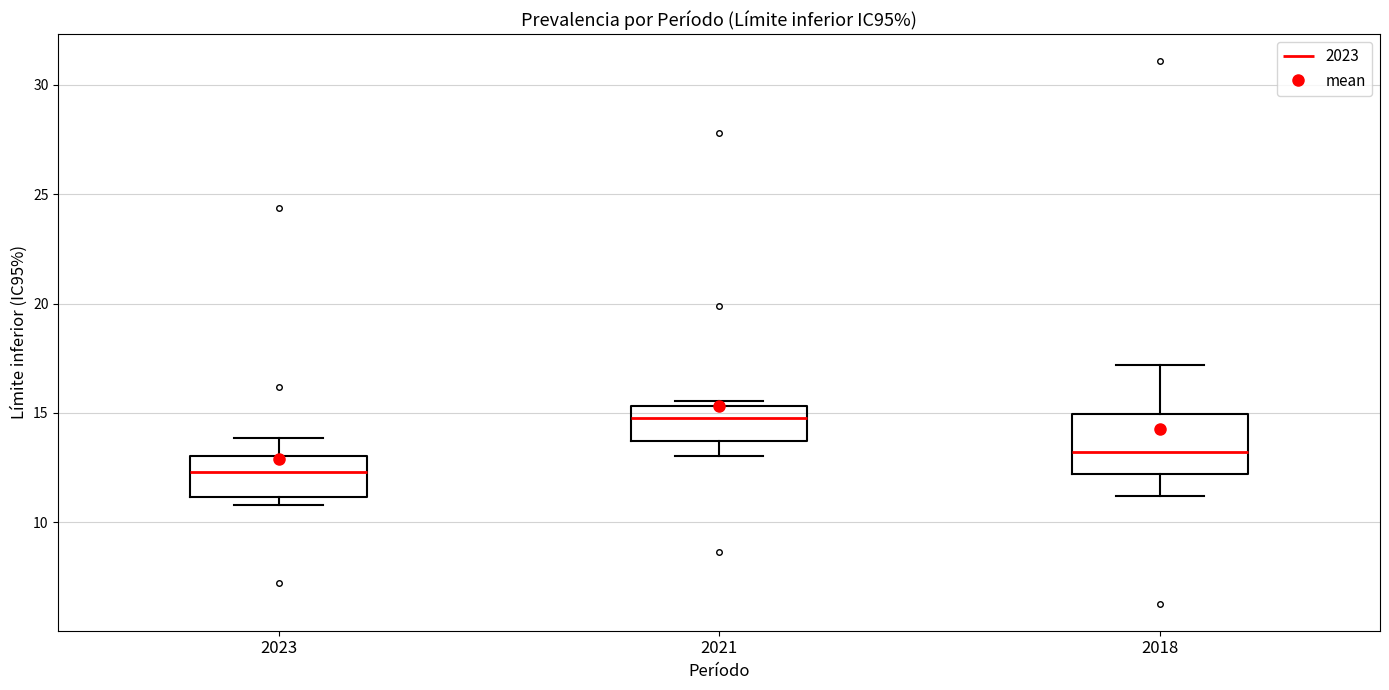

Reading left to right, read every box against the y-axis: the position of its median line, the range the box covers, and the ends of its whiskers. The values are not printed on the chart, so give them approximately, as read against the axis.

2023: median 12.5, box 11.0 to 13.0, whiskers 11.0 (just below the box's lower edge) to 14.0
2021: median 15.0, box 13.5 to 15.5, whiskers 13.0 to 15.5 (just above the box's upper edge)
2018: median 13.0, box 12.0 to 15.0, whiskers 11.0 to 17.0